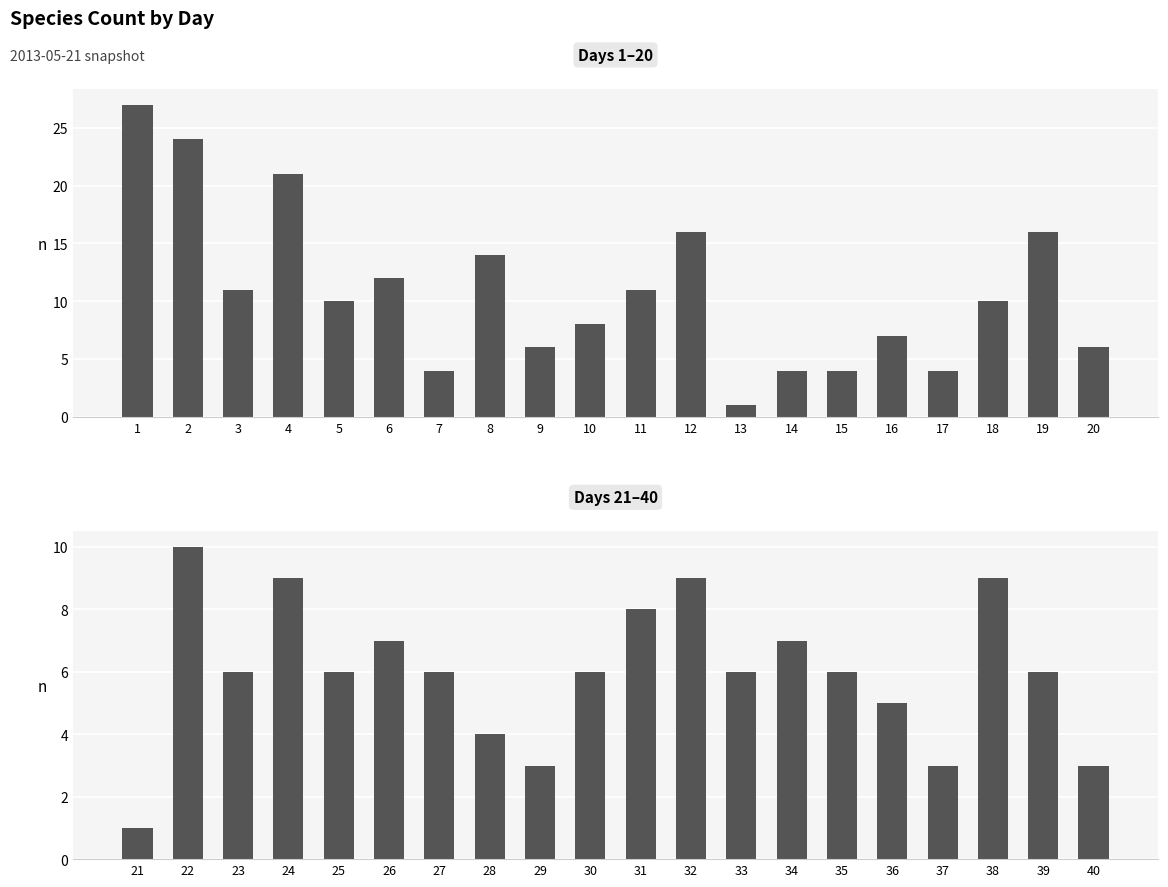

Between 1 and 15, which is larger?

1